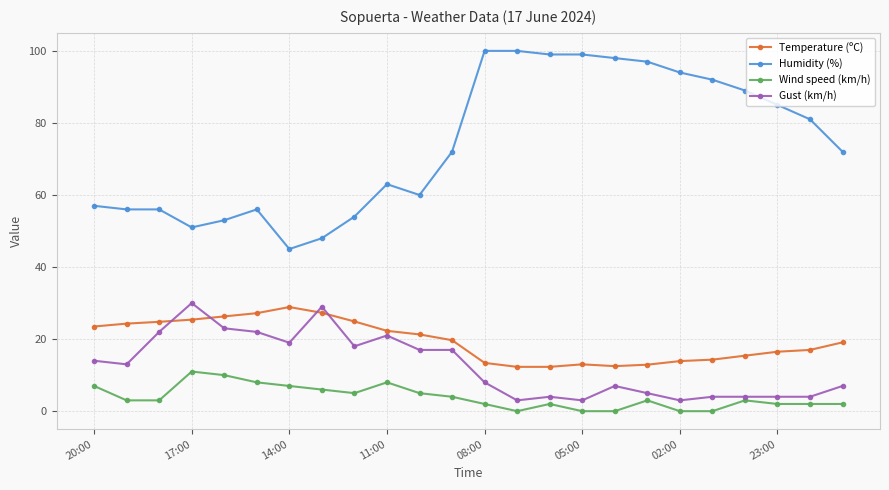

Which series has the widest spread of values?

Humidity (%)